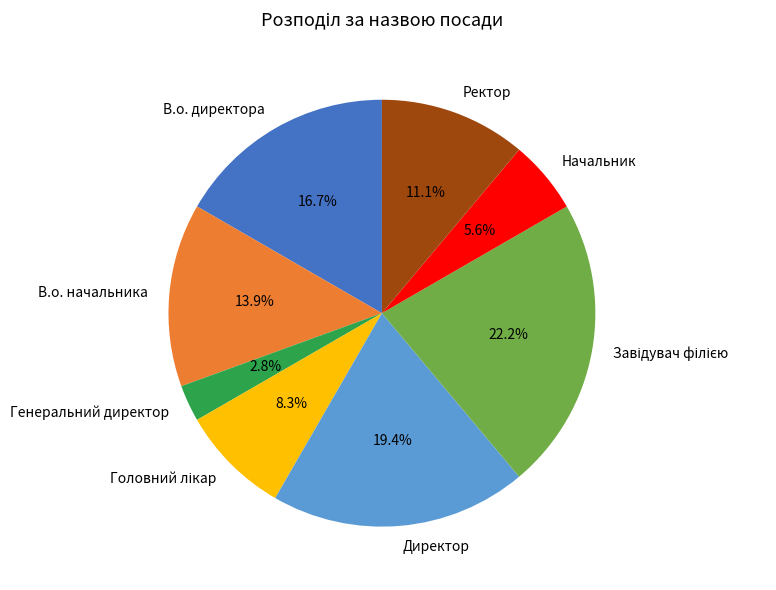

Which slice is the smallest?

Генеральний директор